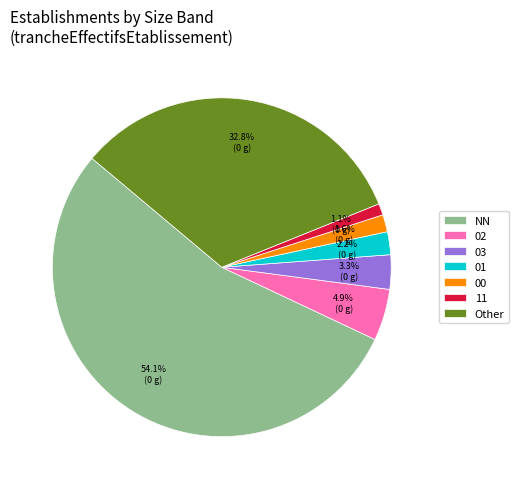

Is there a majority slice in this chart?

Yes